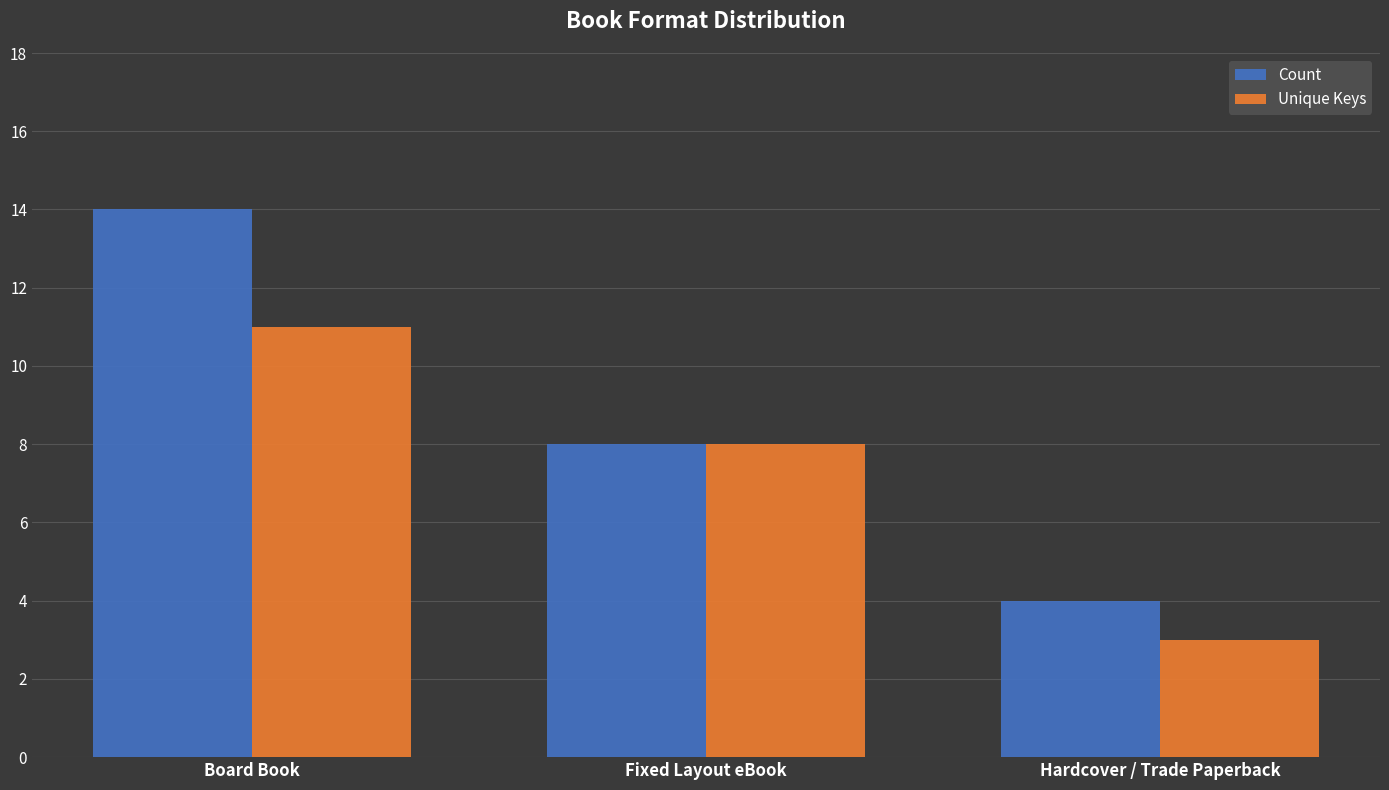

Rank the series by their average value, from lowest to highest.

Unique Keys, Count